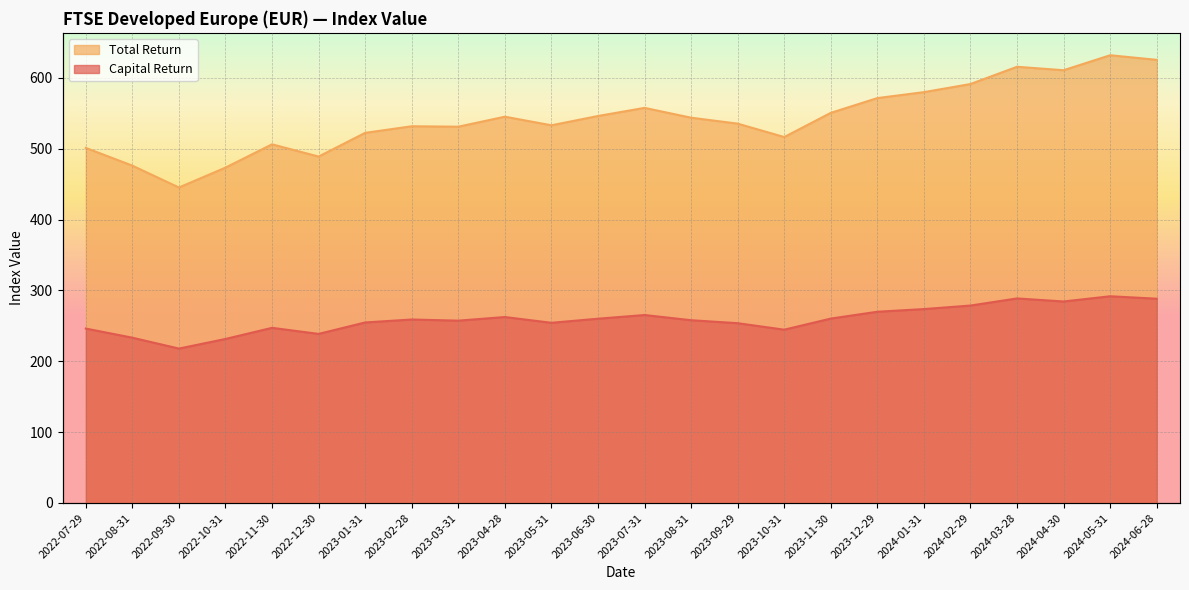

At which category is the sum across all series the highest?

2024-05-31